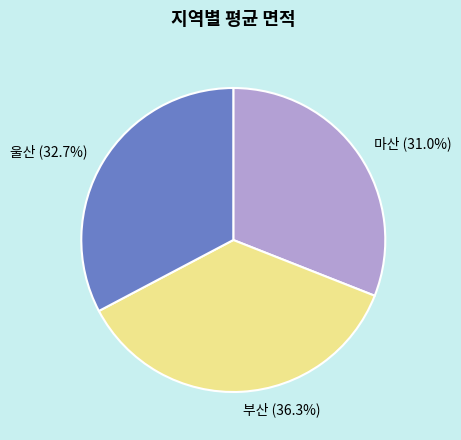

The 울산 slice represents 33% of the pie. True or false?

True